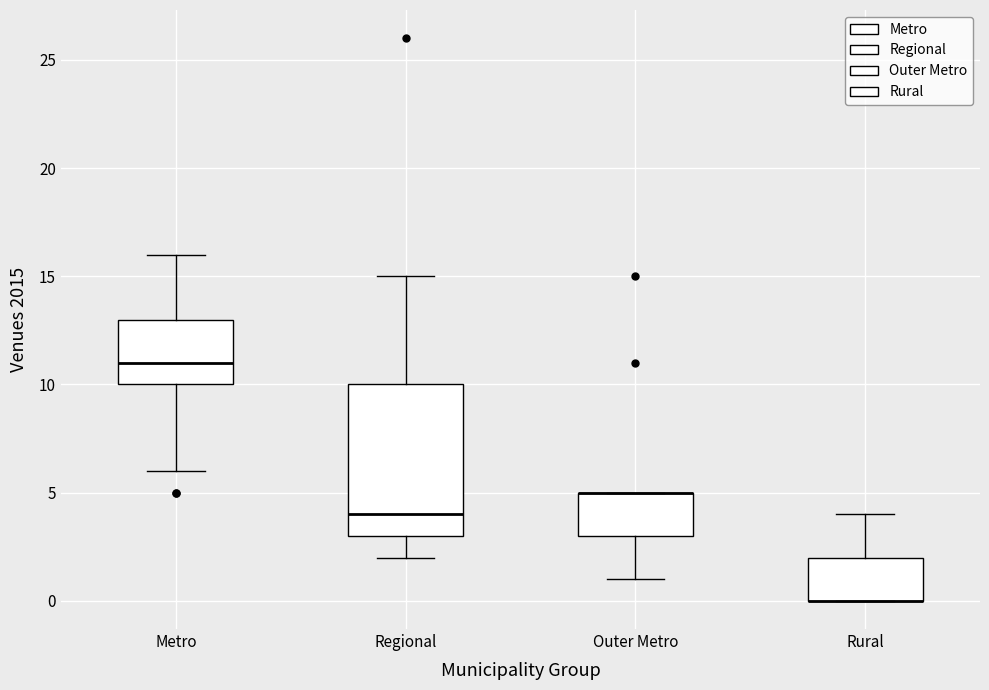

Reading left to right, transcribe this box plot: for each box, give where its median line is, the range the box spans, and where its two whiskers end, as read against the y-axis. The values are not printed on the chart, so give them approximately, as read against the axis.

Metro: median 11, box 10 to 13, whiskers 6 to 16
Regional: median 4, box 3 to 10, whiskers 2 to 15
Outer Metro: median 5 (drawn on the box's upper edge), box 3 to 5, whiskers 1 to 5
Rural: median 0 (drawn on the box's lower edge), box 0 to 2, whiskers 0 to 4